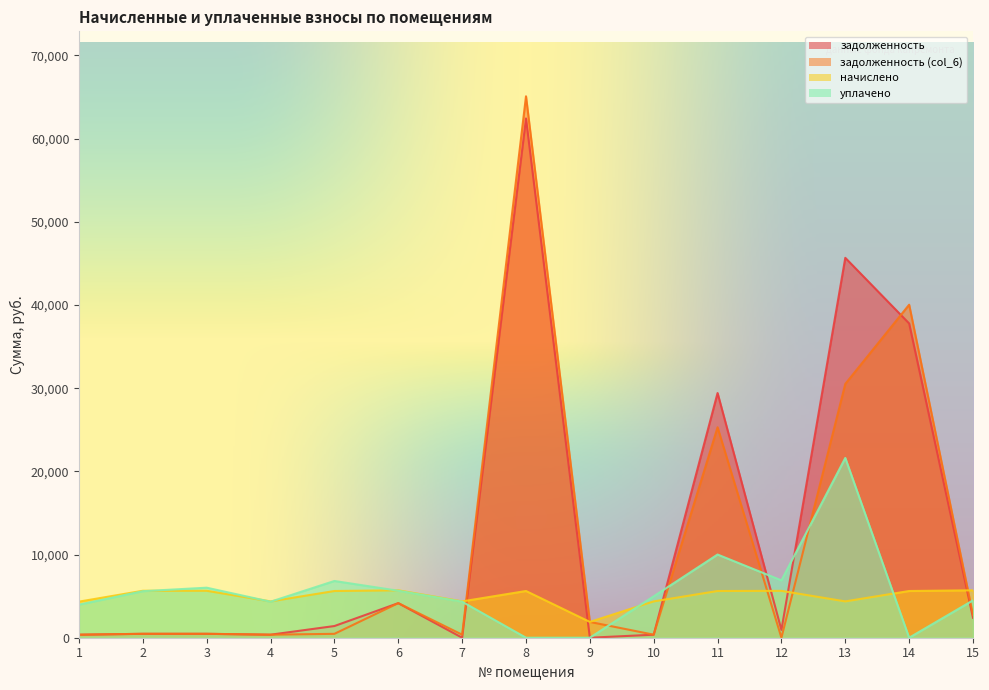

Count the number of categories in the chart.

15